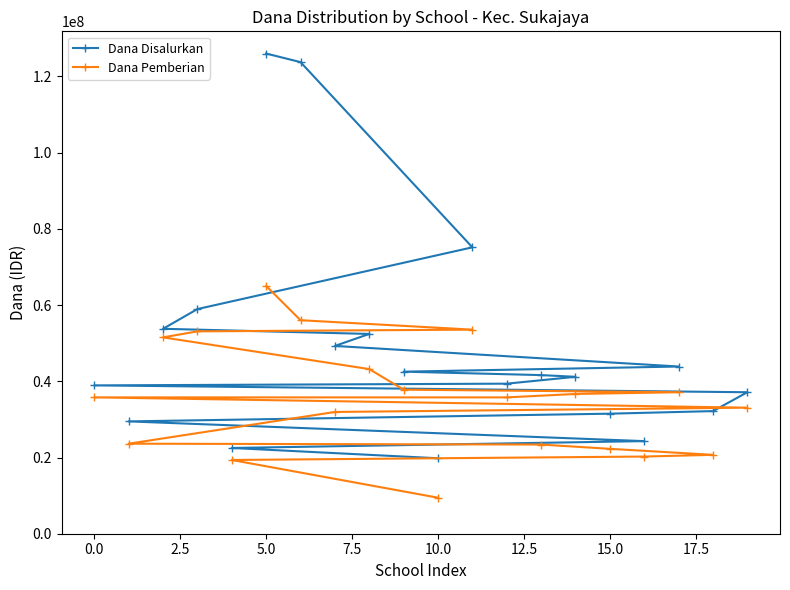

What is the highest value of the Dana Disalurkan series?

126000000